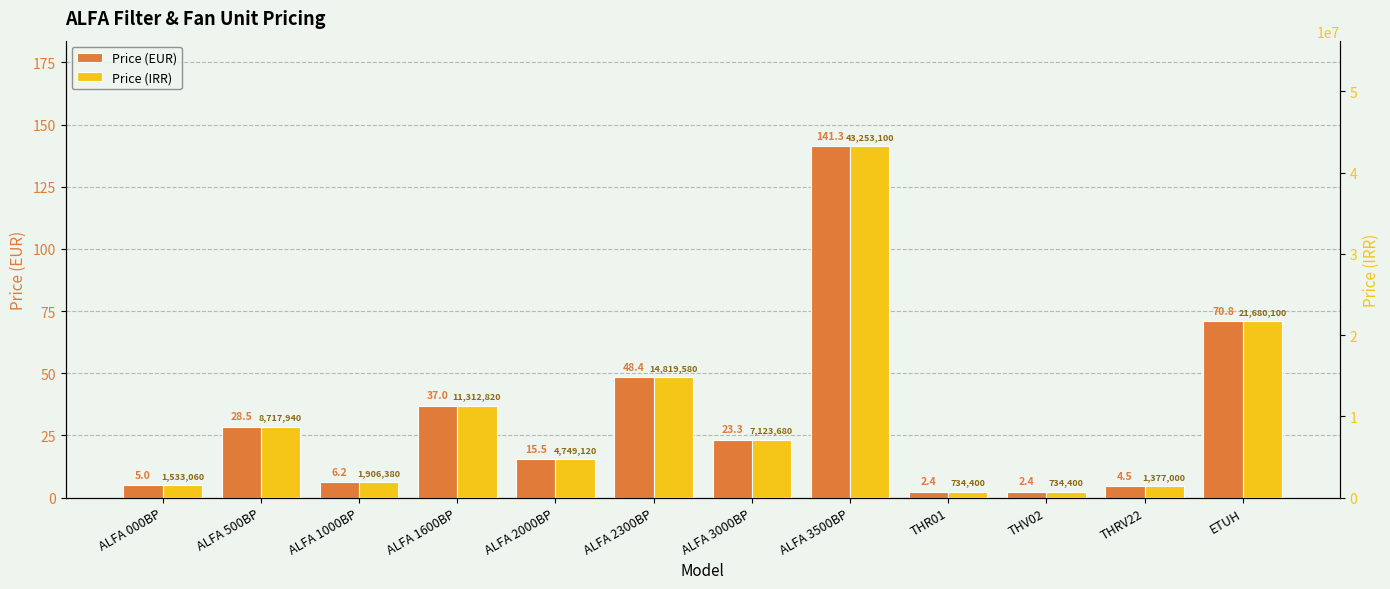

Reading right to left, transcribe all the data shown in this chart.

Price (EUR): 70.8	4.5	2.4	2.4	141.3	23.3	48.4	15.5	37.0	6.2	28.5	5.0
Price (IRR): 21680100.0	1377000.0	734400.0	734400.0	43253100.0	7123680.0	14819580.0	4749120.0	11312820.0	1906380.0	8717940.0	1533060.0